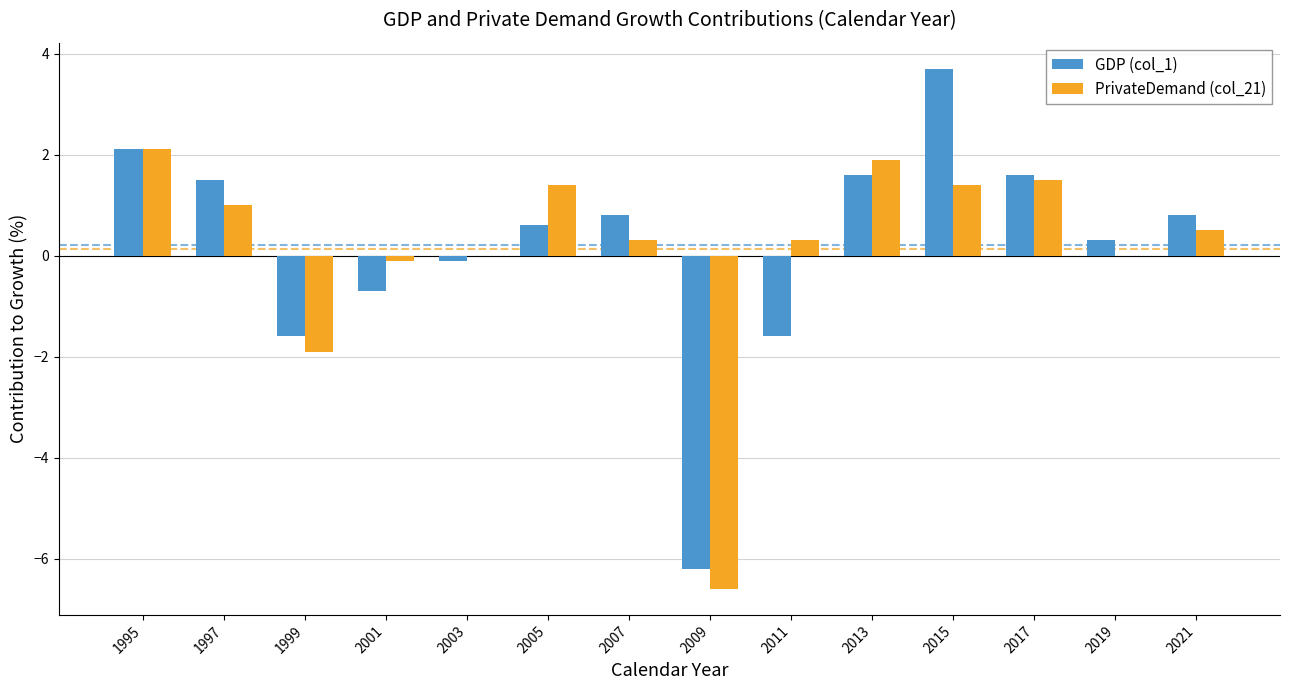

What is the approximate value of PrivateDemand (col_21) at 2009?

-6.6